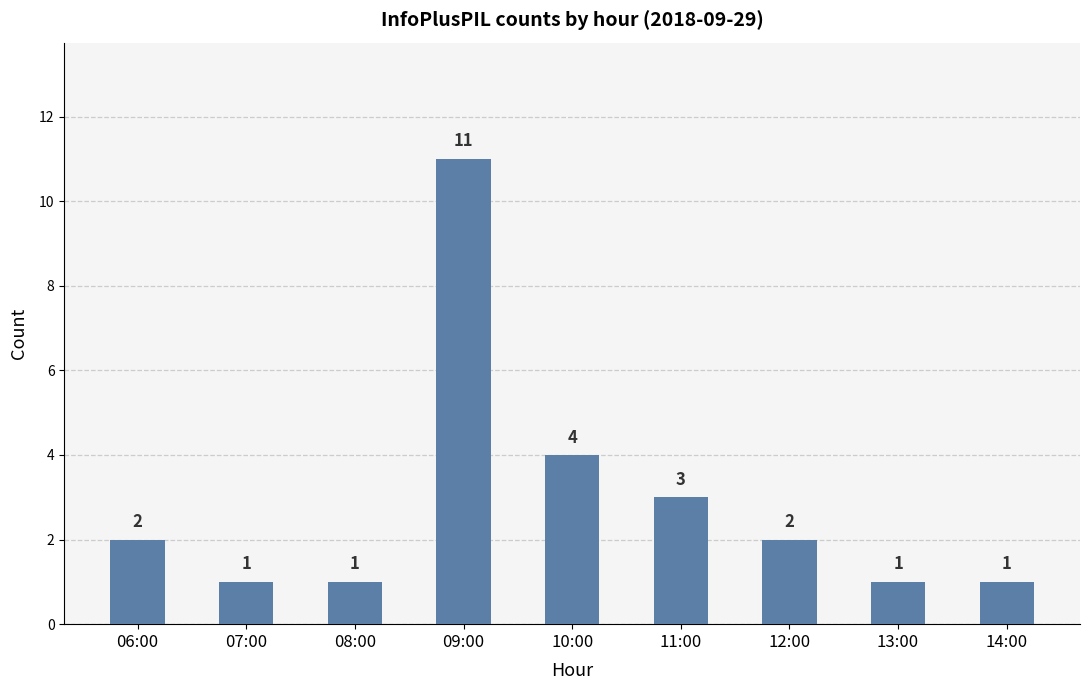

What is the smallest value displayed?

1